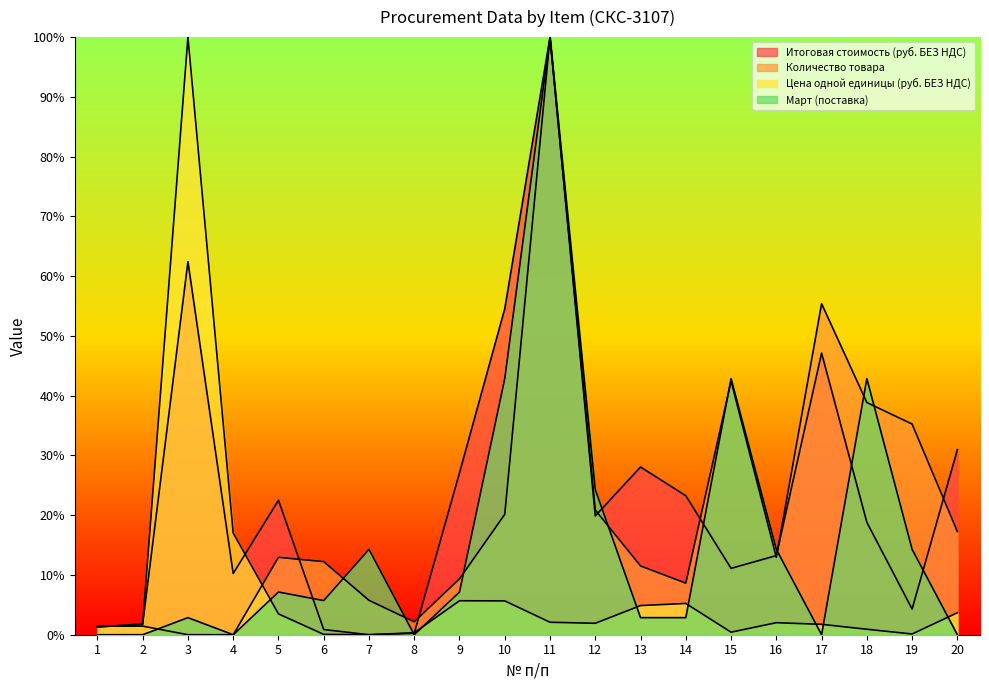

What is the approximate value of Количество товара at 20?

17.3